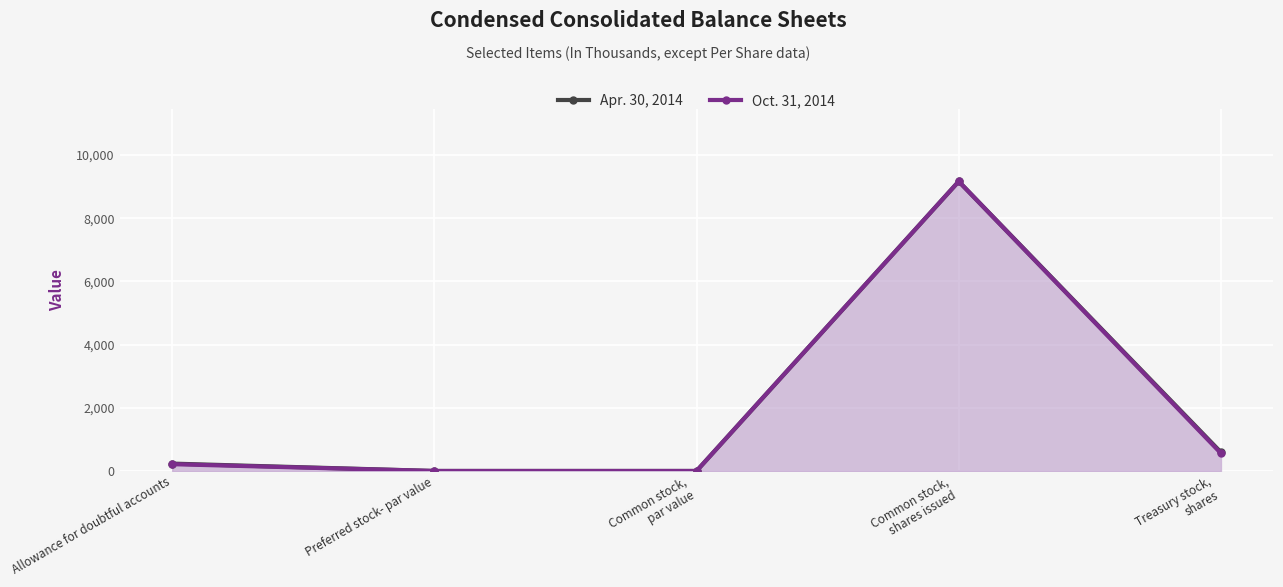

What is the sum of the Oct. 31, 2014 values at Preferred stock- par value and Treasury stock,
shares?

562